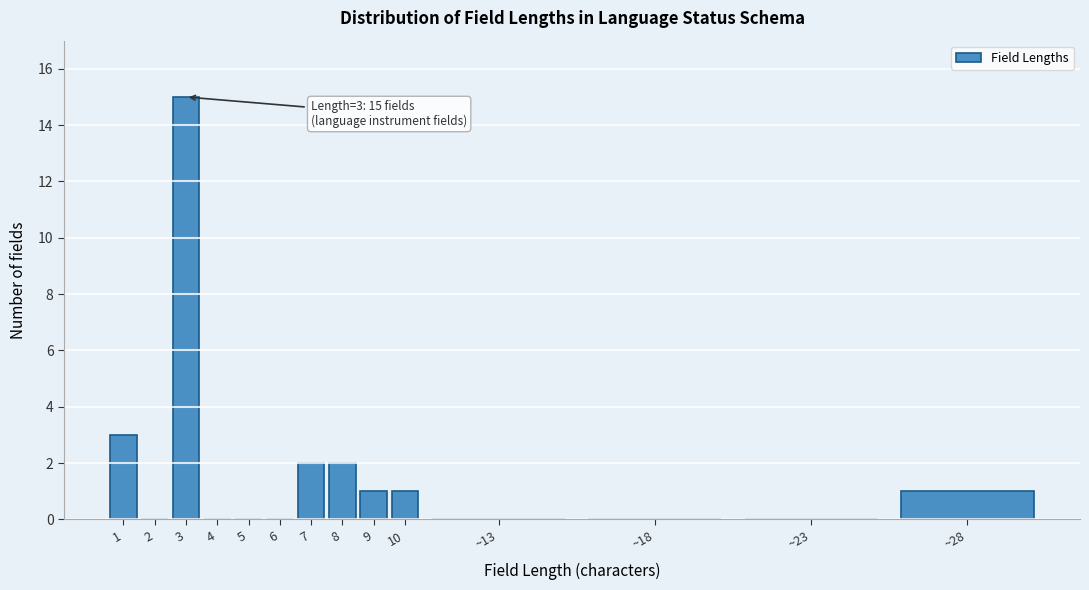

Reading left to right, list all the values displayed in this chart.

1=3	2=0	3=15	4=0	5=0	6=0	7=2	8=2	9=1	10=1	~13=0	~18=0	~23=0	~28=1